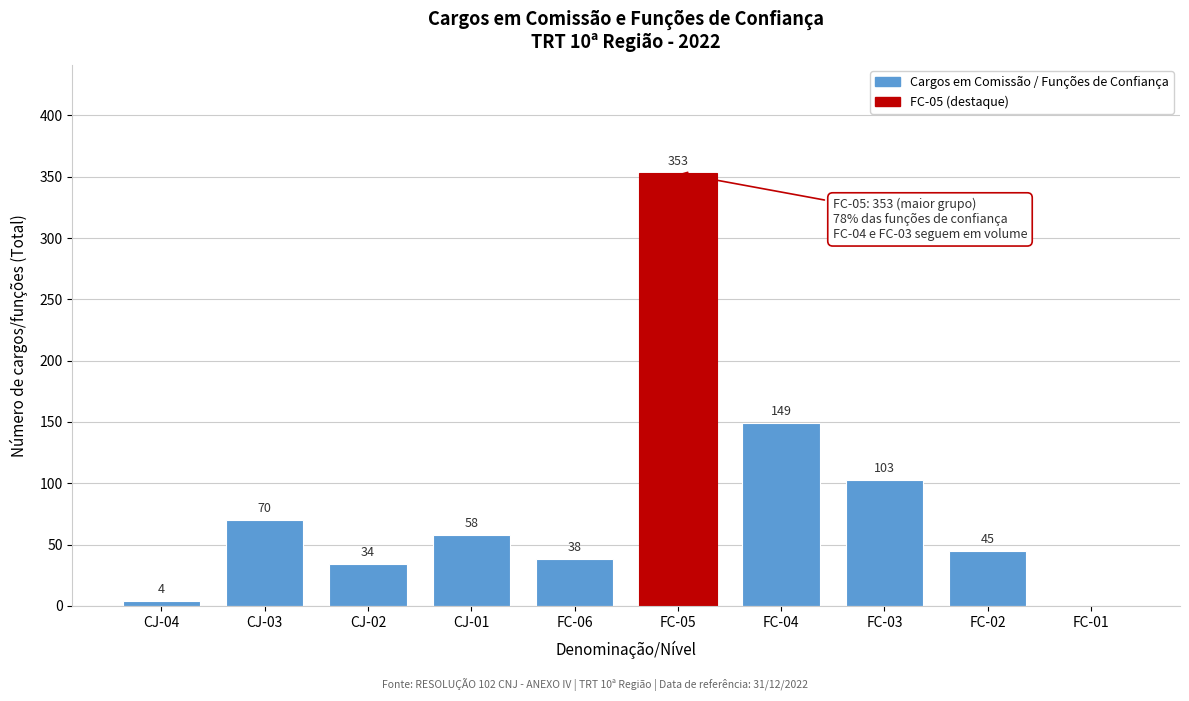

Reading left to right, transcribe all the data shown in this chart.

CJ-04=4	CJ-03=70	CJ-02=34	CJ-01=58	FC-06=38	FC-05=353	FC-04=149	FC-03=103	FC-02=45	FC-01=0